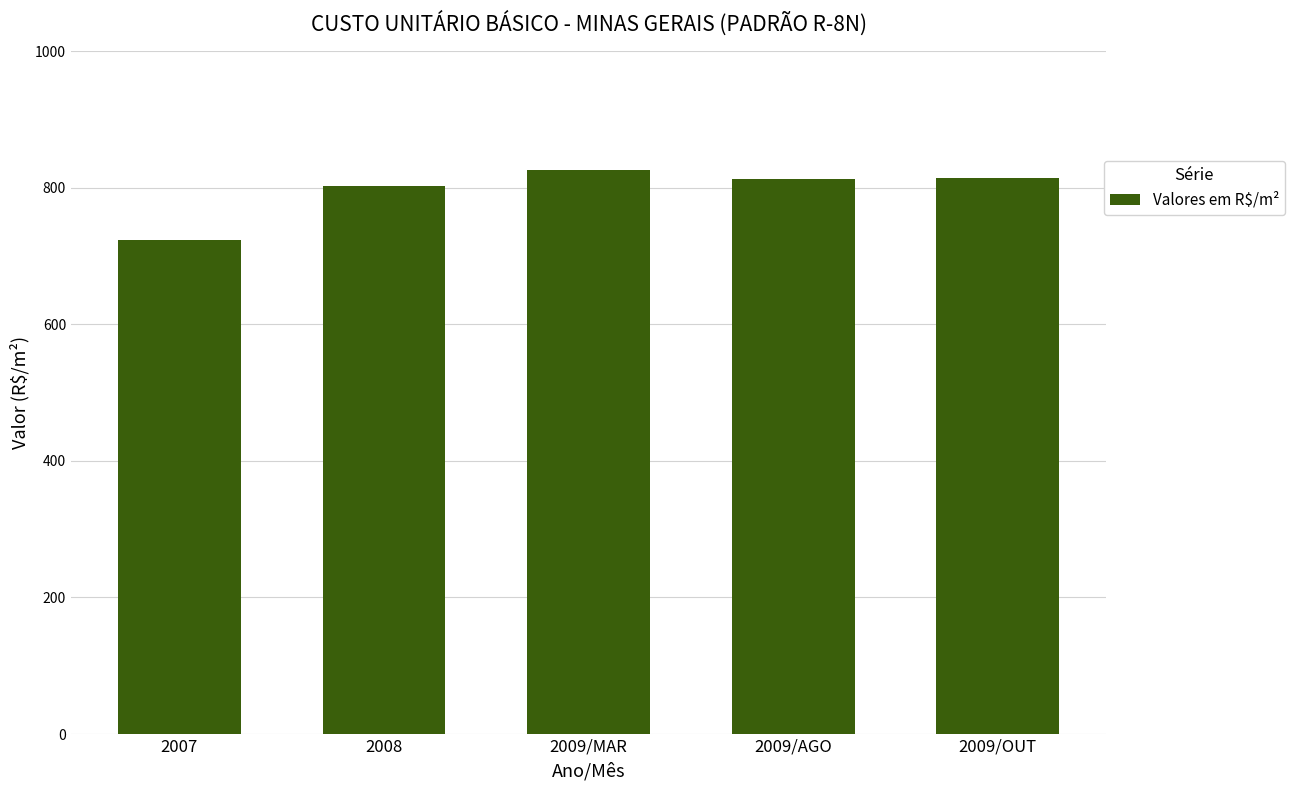

What is the change in value from 2008 to 2009/OUT?

+11.8